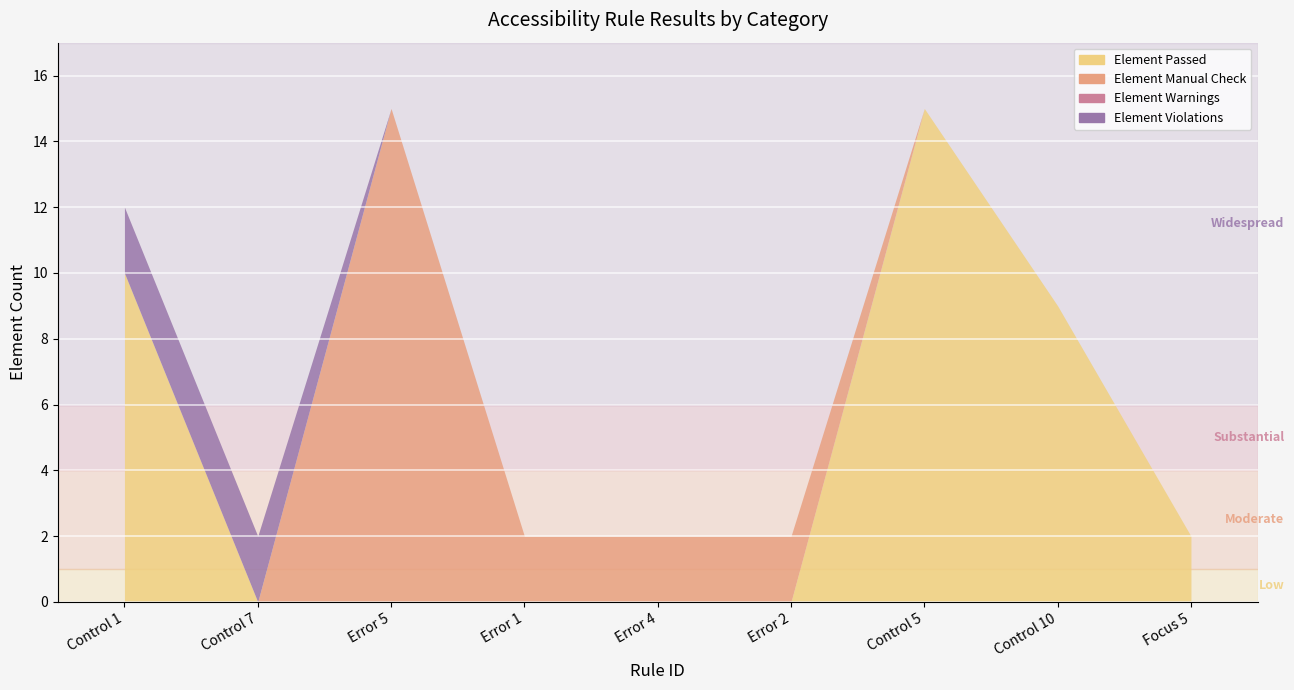

Which series has the largest total across all categories?

Element Passed